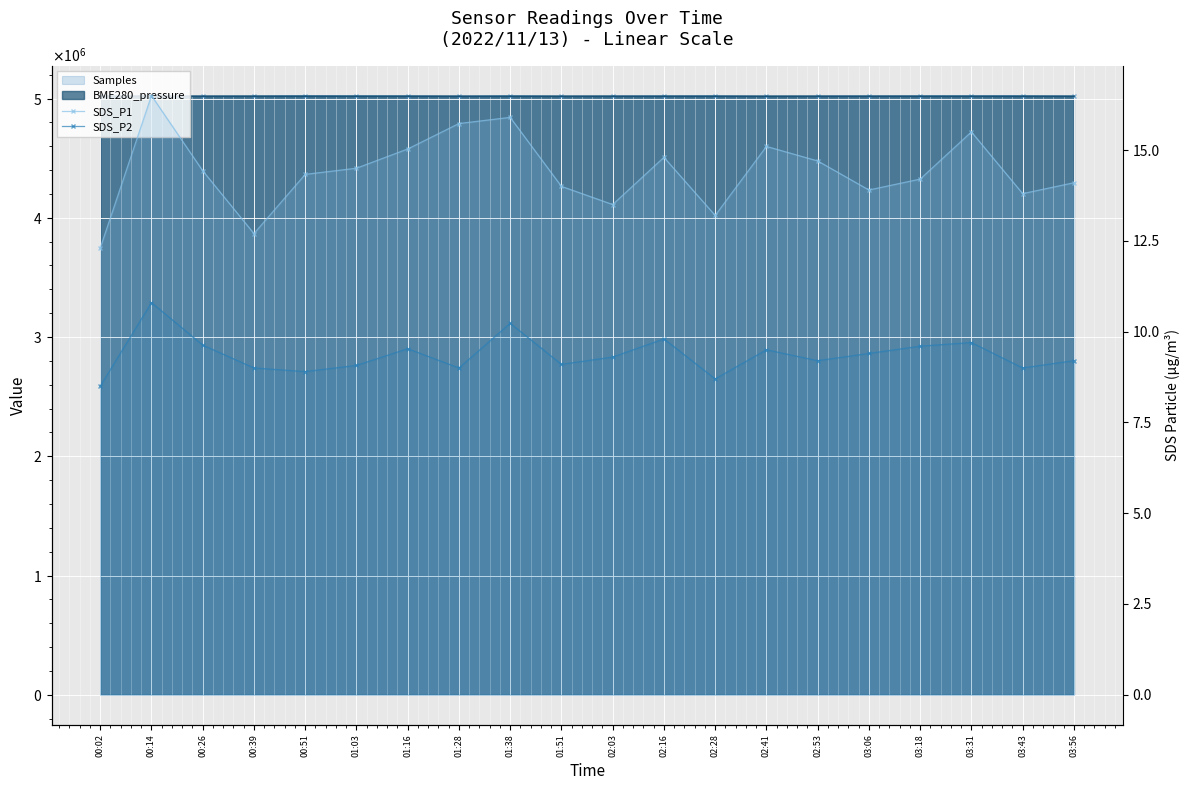

Between 02:41 and 03:43, which series saw the biggest shift?

SDS_P1